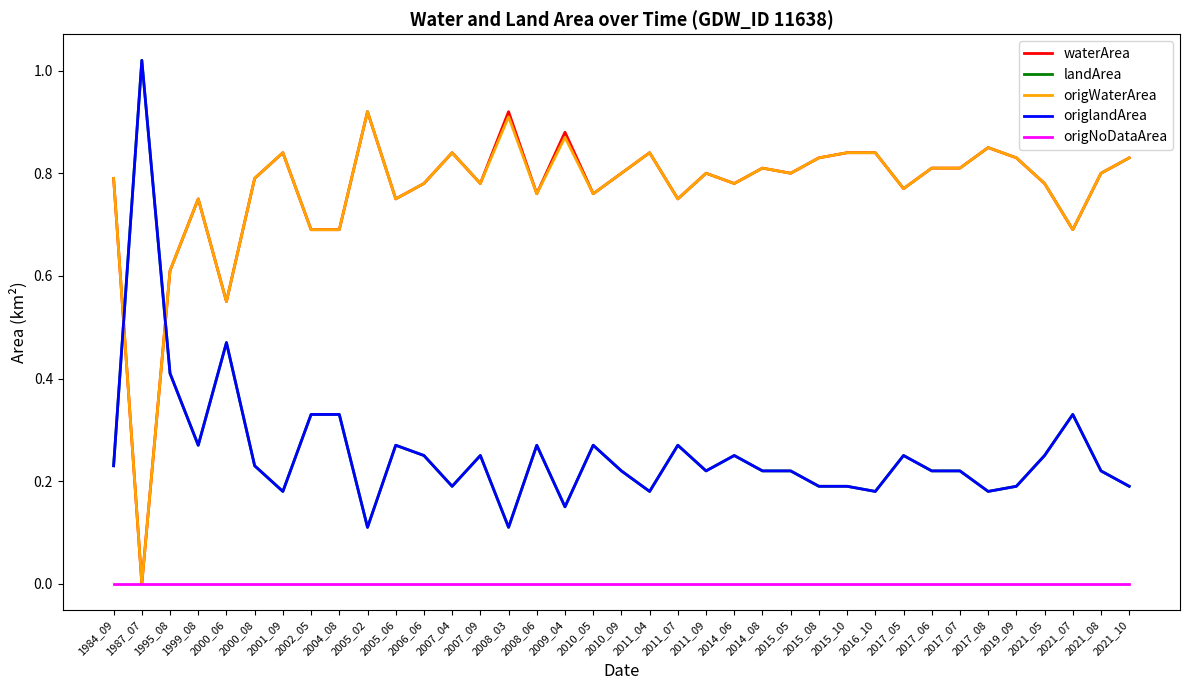

Does the chart display data point markers on the line(s)?

No